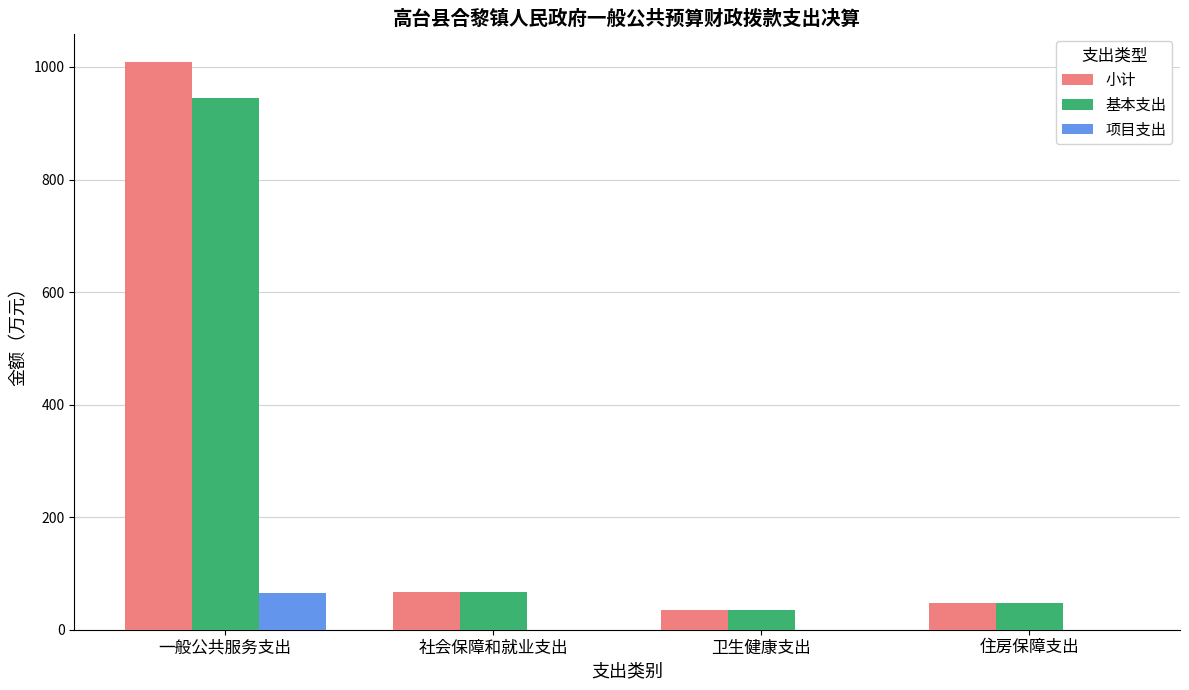

True or false: 项目支出 has a value of 0.0 at 卫生健康支出.

True